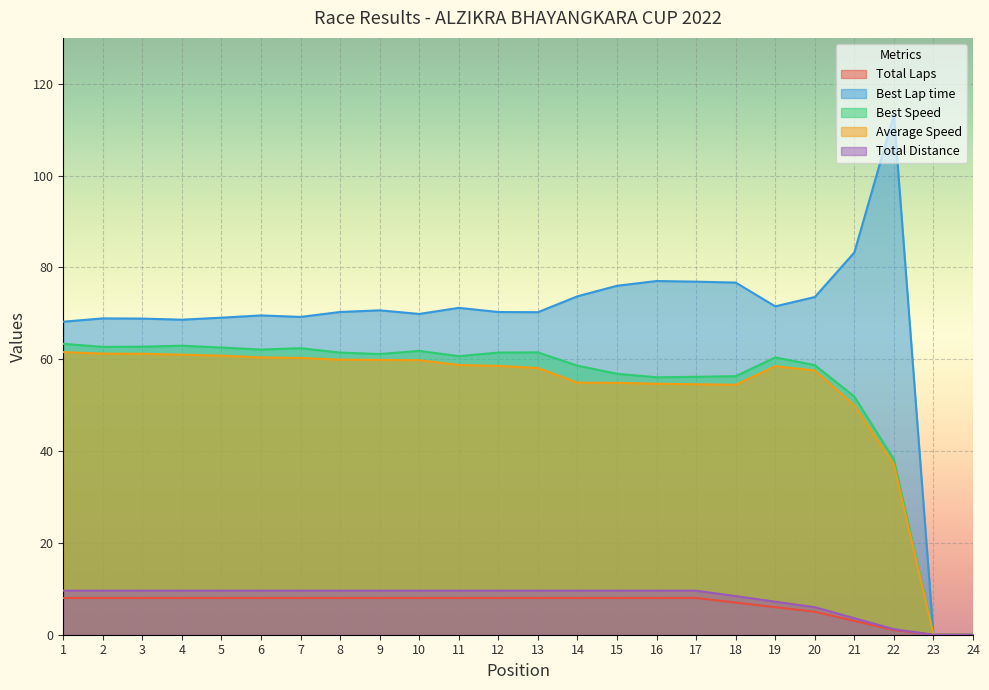

Rank the series at 21 from highest to lowest value.

Best Lap time, Best Speed, Average Speed, Total Distance, Total Laps